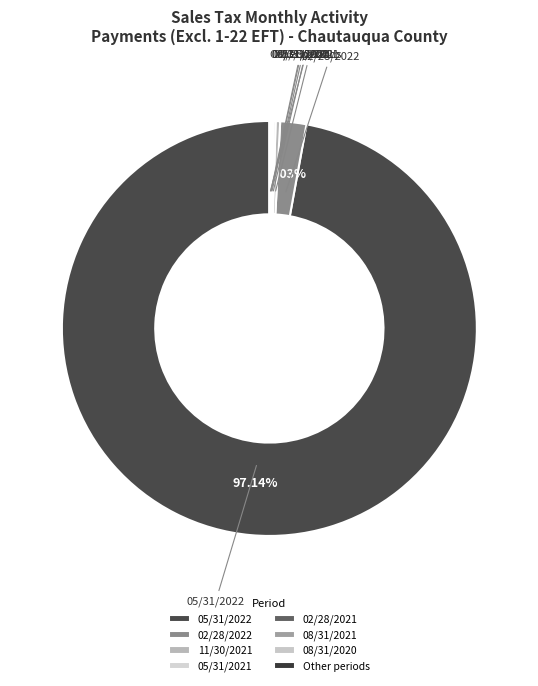

Is there a majority slice in this chart?

Yes